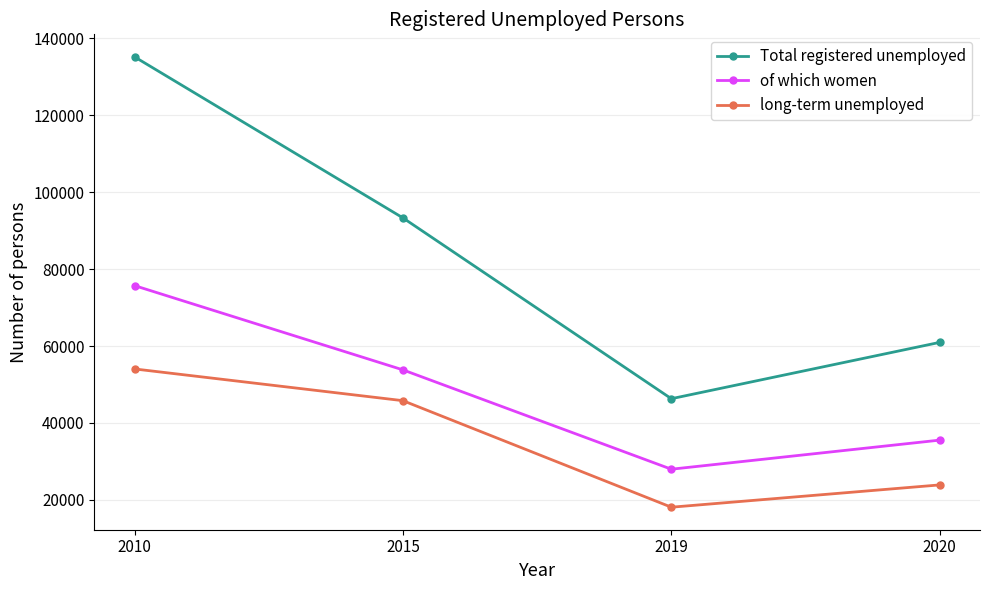

At which label is of which women closest to 51848?

2015